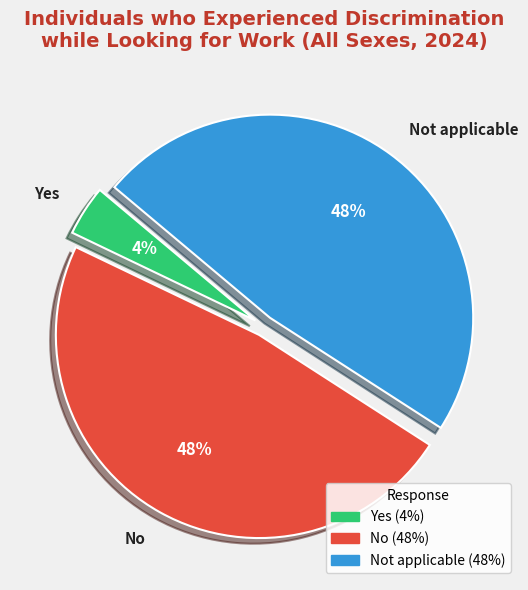

What percentage is the Yes slice, to the nearest percent?

4%